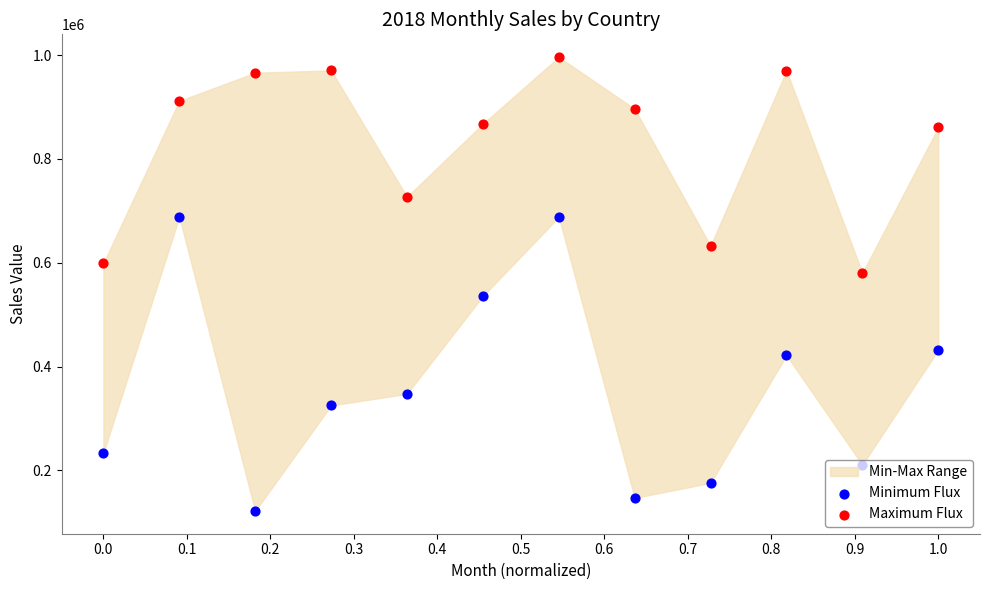

What are all the series names shown in the legend?

Minimum Flux, Maximum Flux